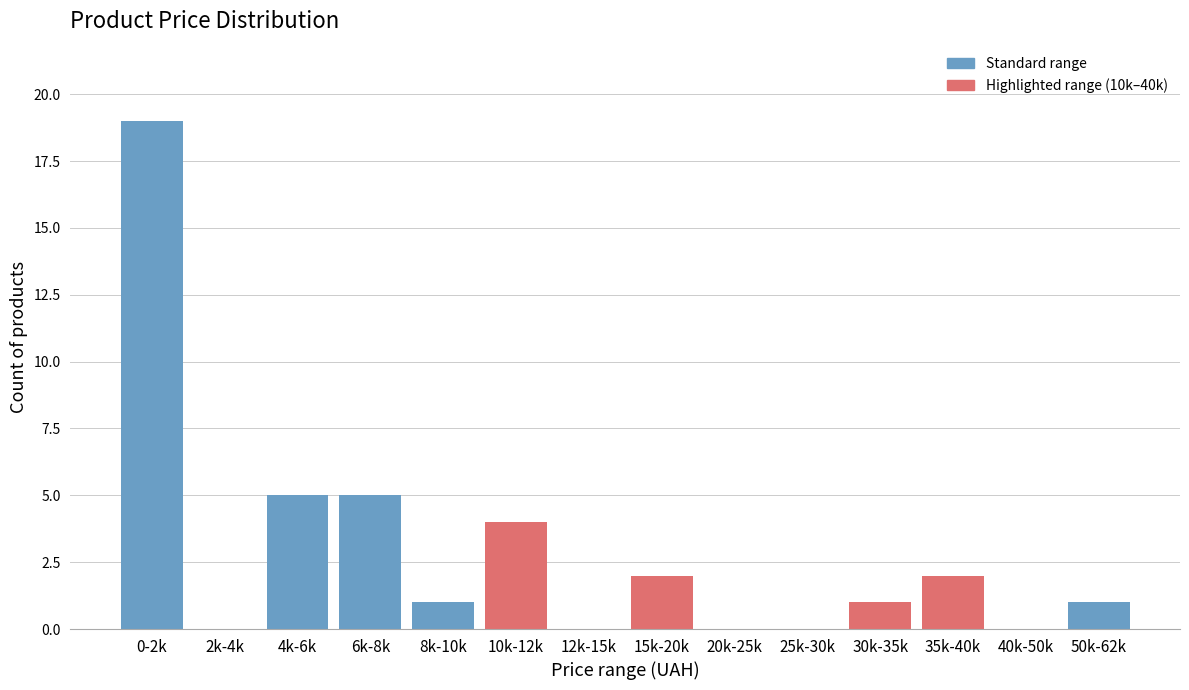

Reading right to left, list all the values displayed in this chart.

50k-62k=1	40k-50k=0	35k-40k=2	30k-35k=1	25k-30k=0	20k-25k=0	15k-20k=2	12k-15k=0	10k-12k=4	8k-10k=1	6k-8k=5	4k-6k=5	2k-4k=0	0-2k=19